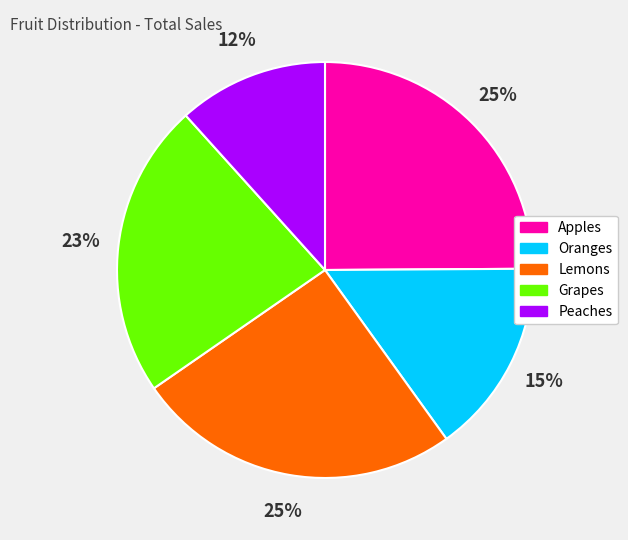

Approximately how many times larger is the value at Peaches compared to Lemons?

0.5